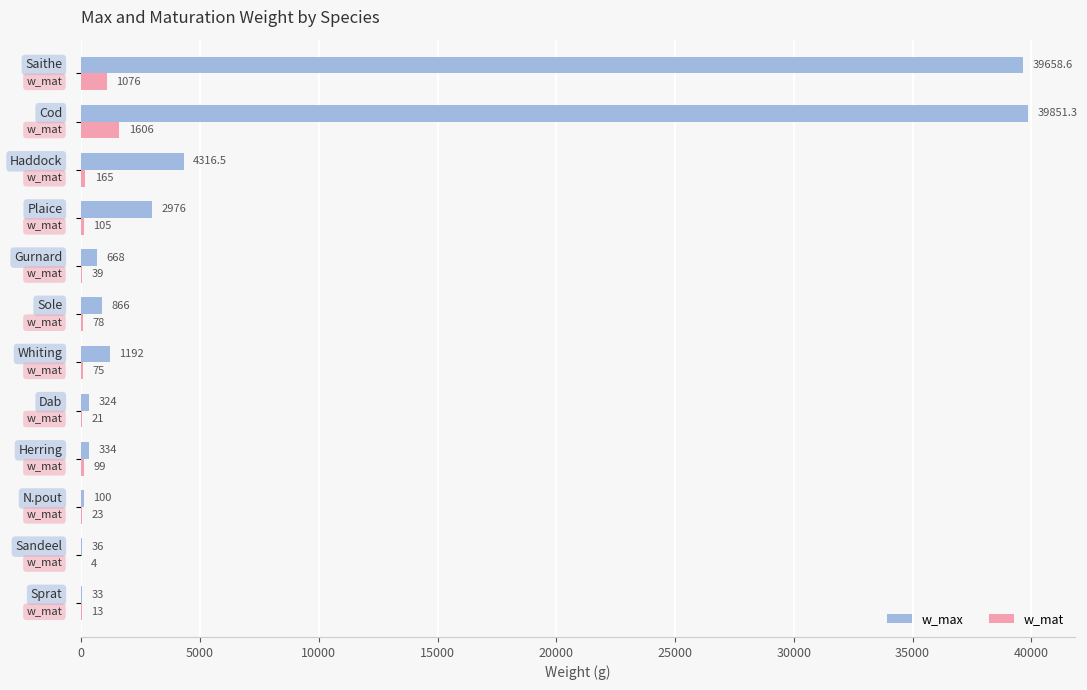

What is the highest value of the w_mat series?

1606.0